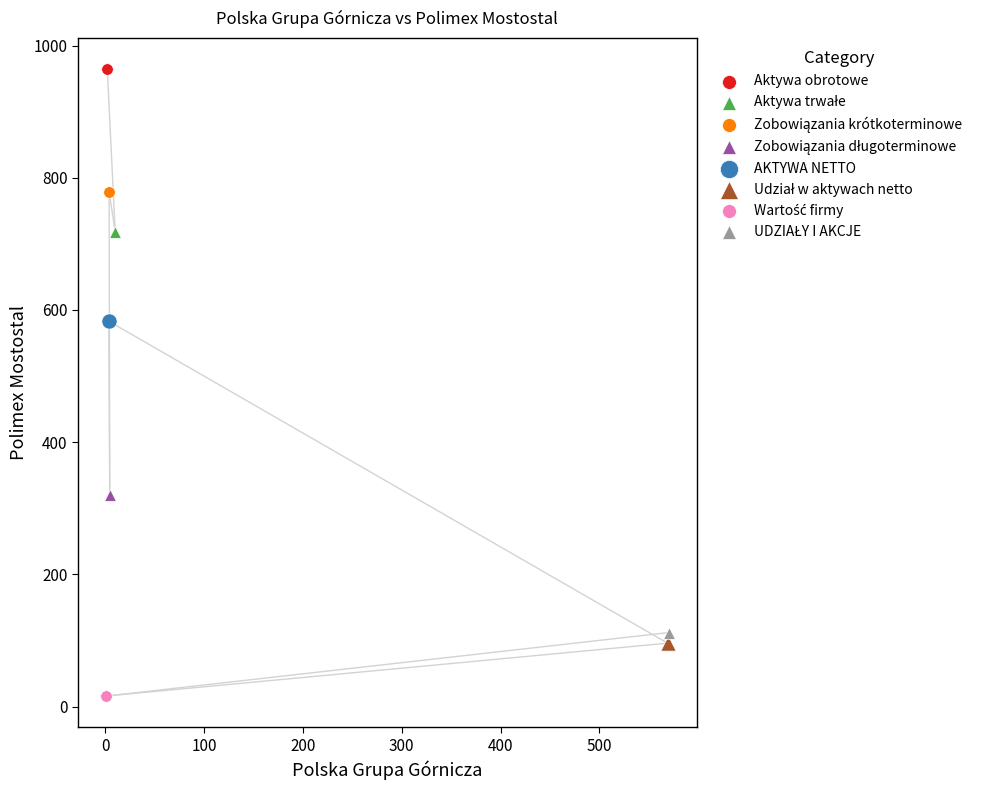

Which series contains the highest Y value?

Aktywa obrotowe